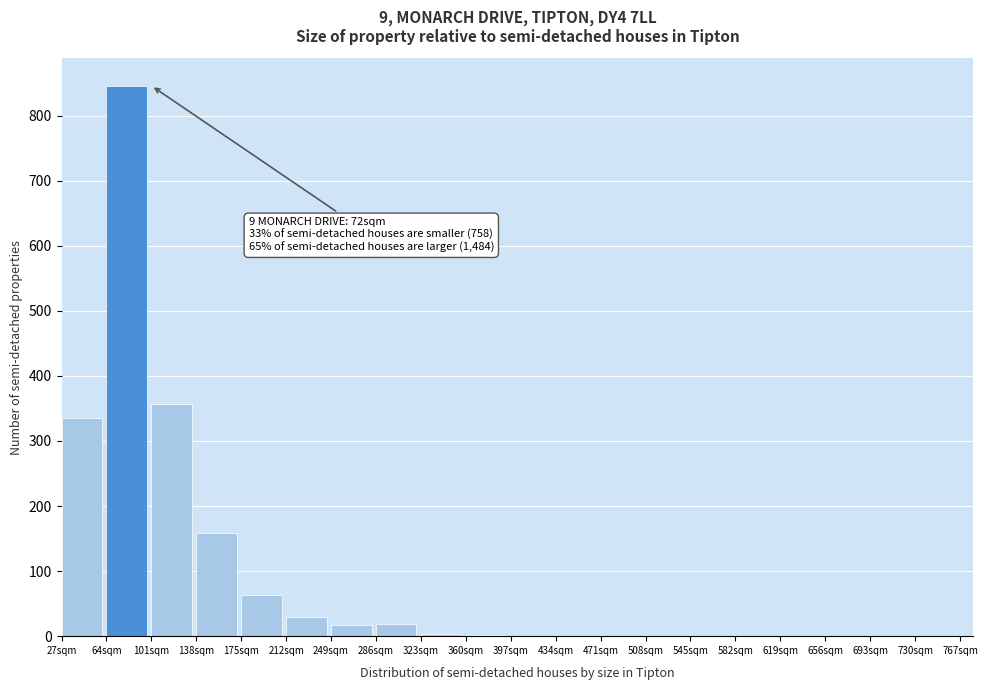

Which range on the x-axis has the tallest bar?

64 to 101